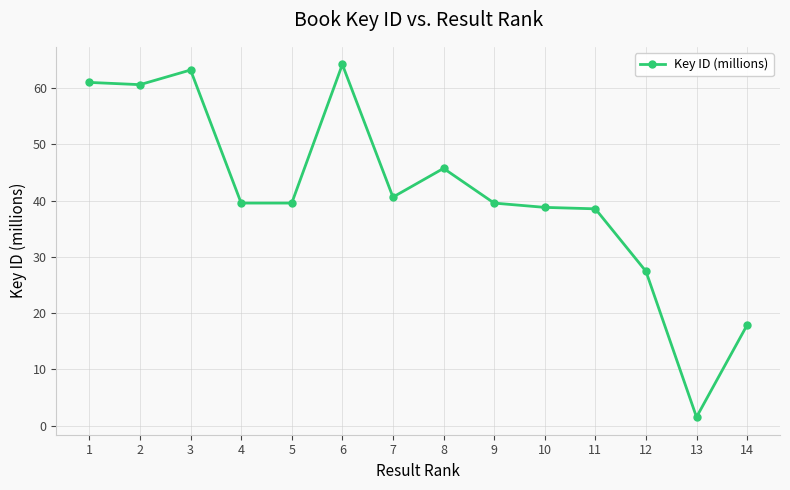

True or false: there are more than 1 points higher than both neighbors.

True